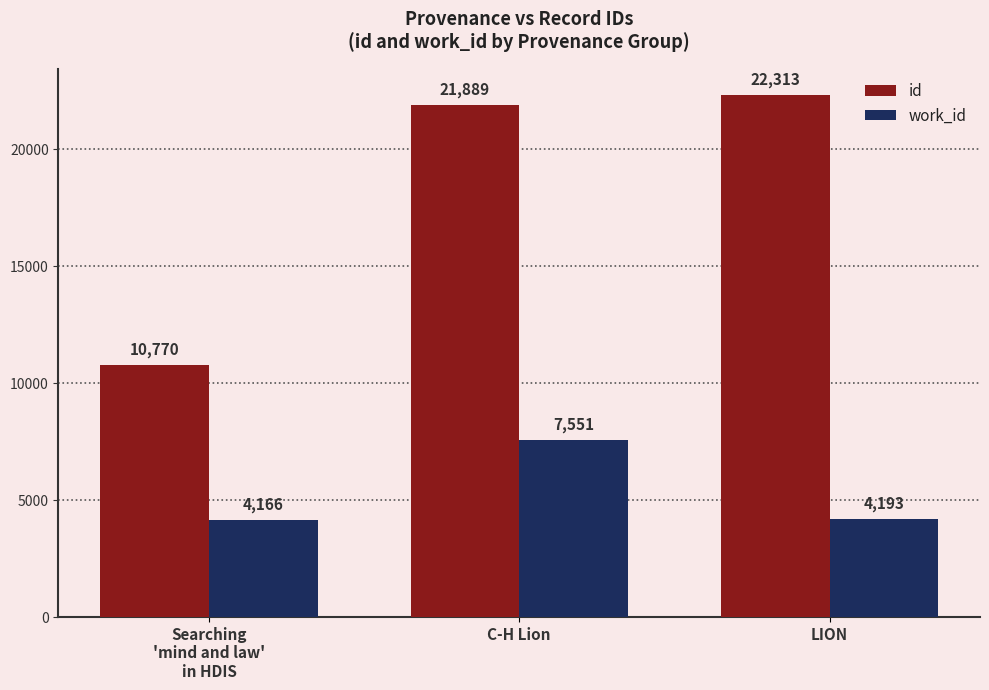

Which series changed the most between Searching
'mind and law'
in HDIS and LION?

id